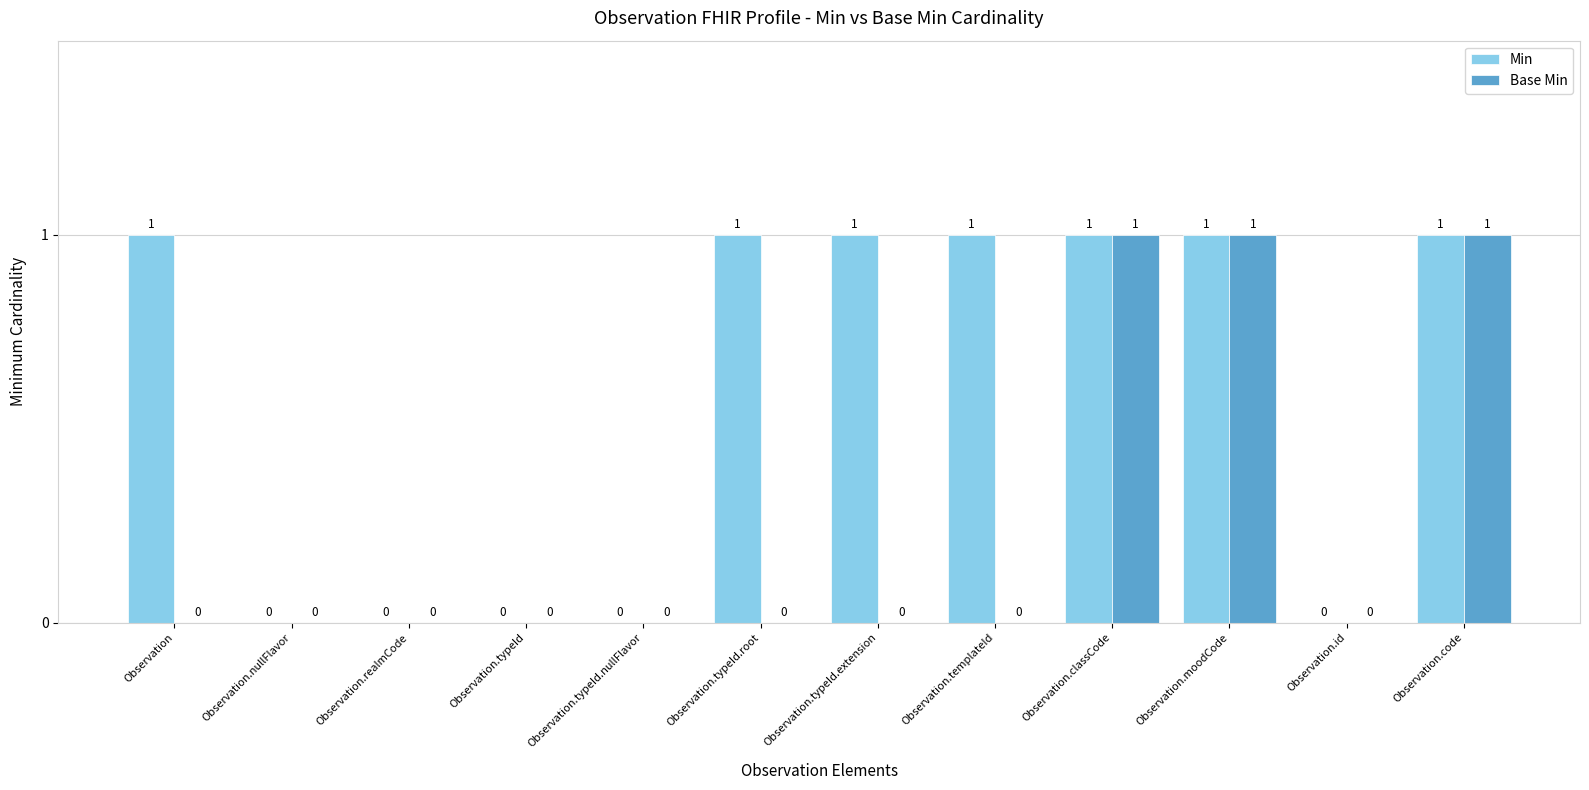

Is the value of Min at Observation.typeId.extension greater than the value of Base Min at Observation.id?

Yes